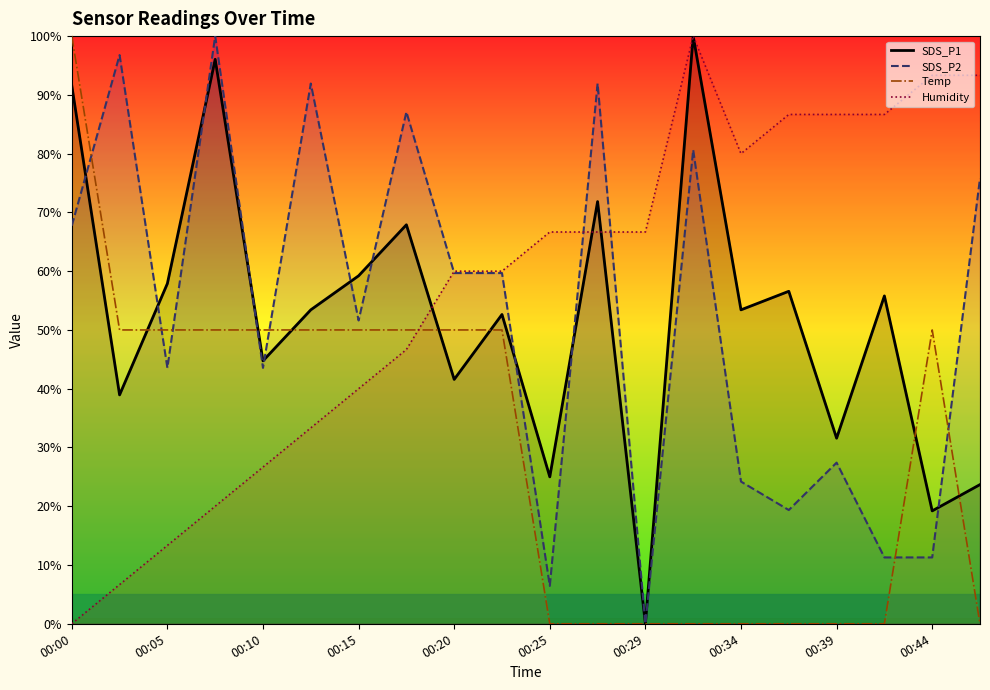

Rank the series by their maximum value, from highest to lowest.

SDS_P1, SDS_P2, Temp, Humidity